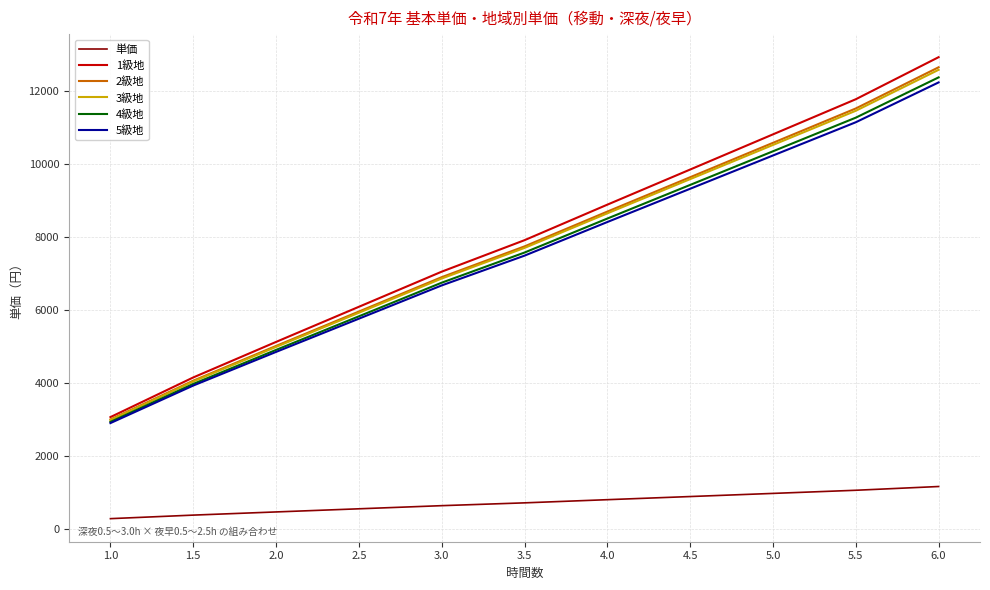

What are all the series names shown in the legend?

単価, 1級地, 2級地, 3級地, 4級地, 5級地